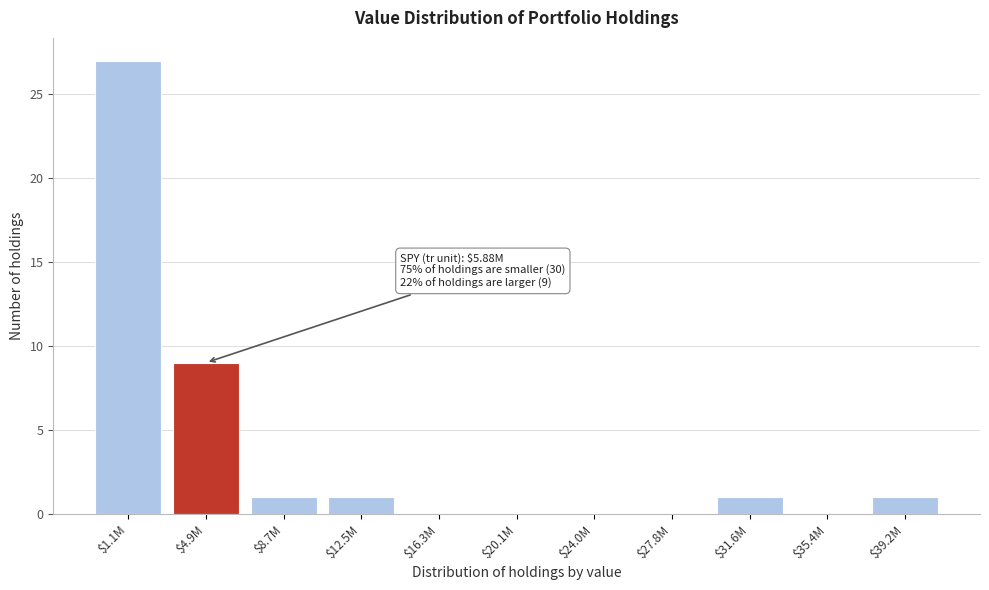

At which category does the chart reach its peak across all series?

$1.1M